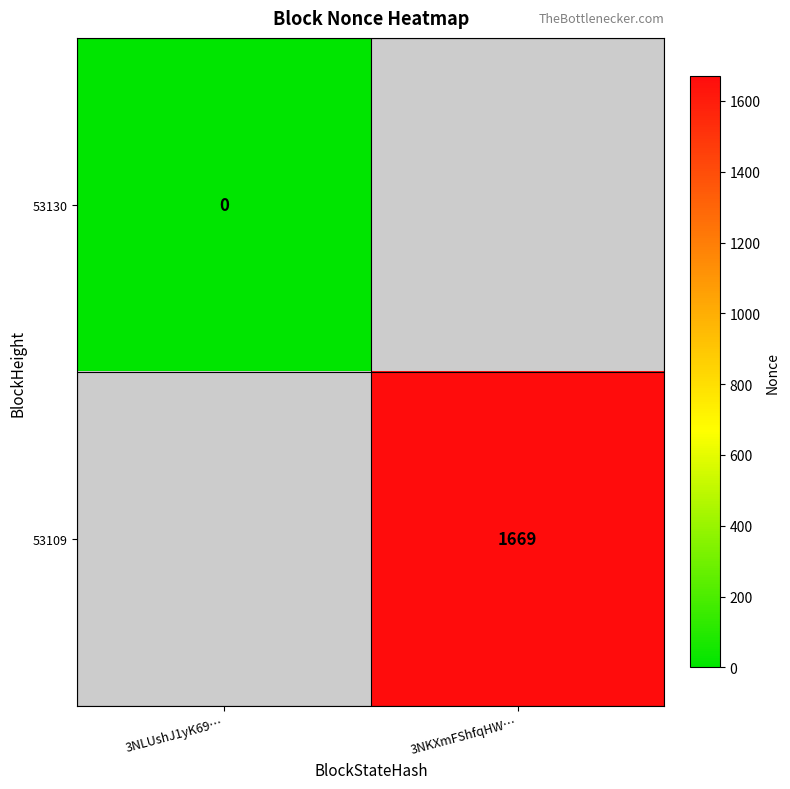

The value of 53109 at 3NKXmFShfqHW… is 2880. True or false?

False